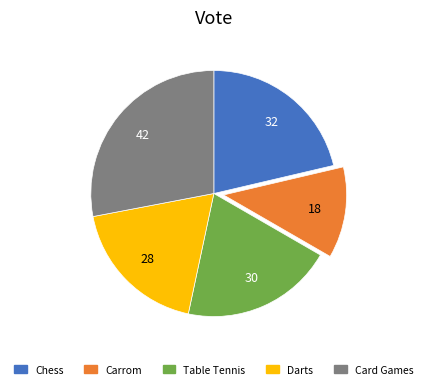

What is the smallest slice in the pie chart?

Carrom